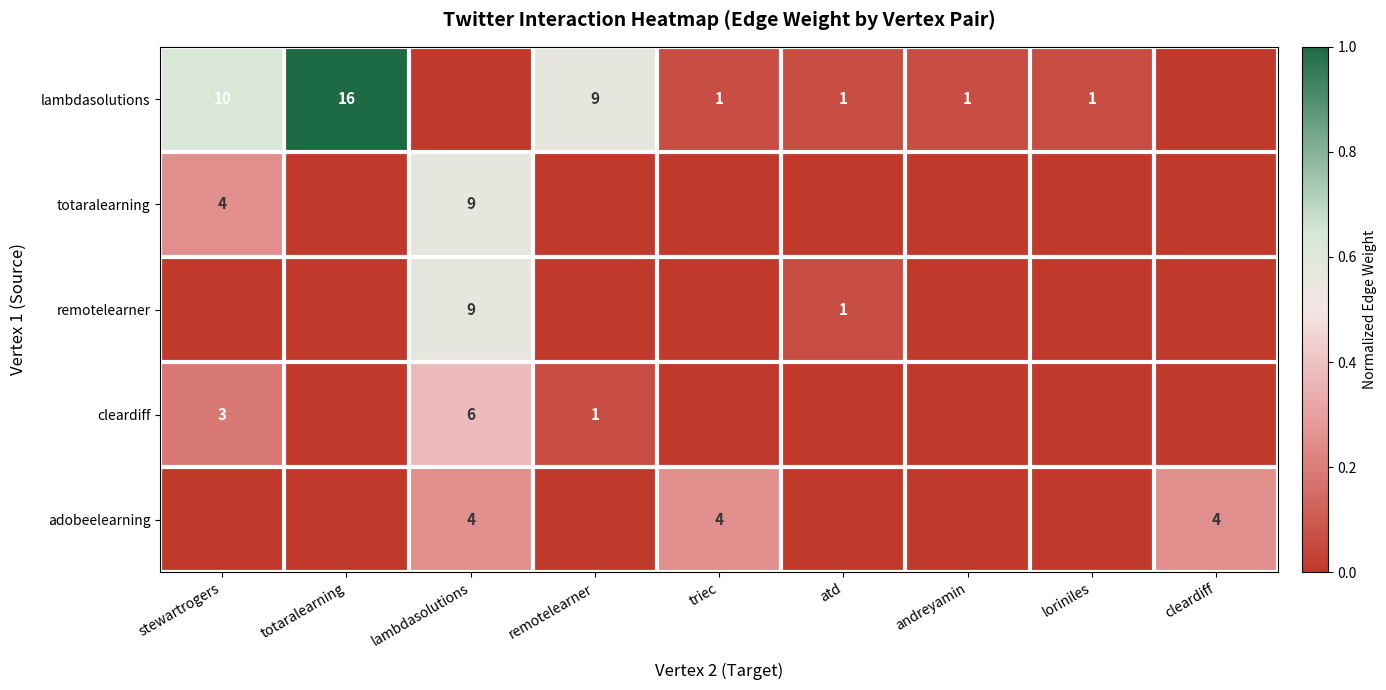

Which category has the lowest value across all series?

lambdasolutions